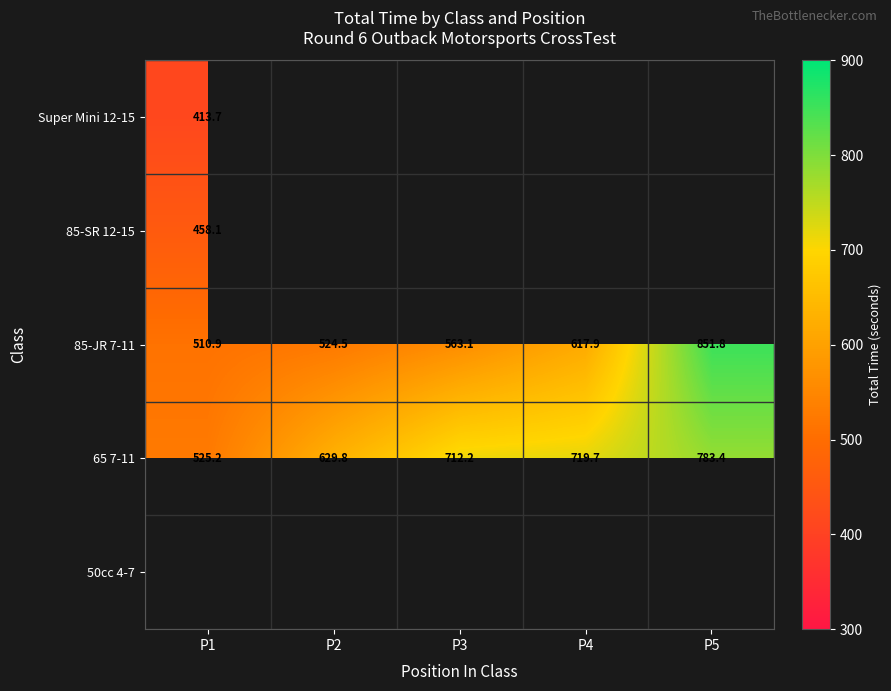

Where does the 85-JR 7-11 series first go above 563?

P3